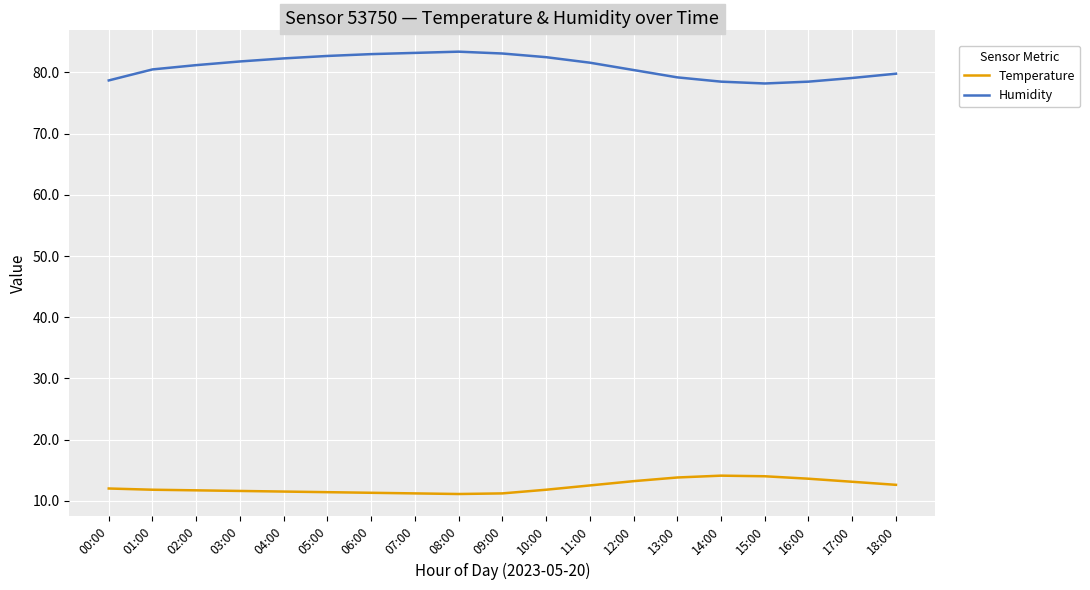

True or false: Humidity and Temperature cross at least once.

False